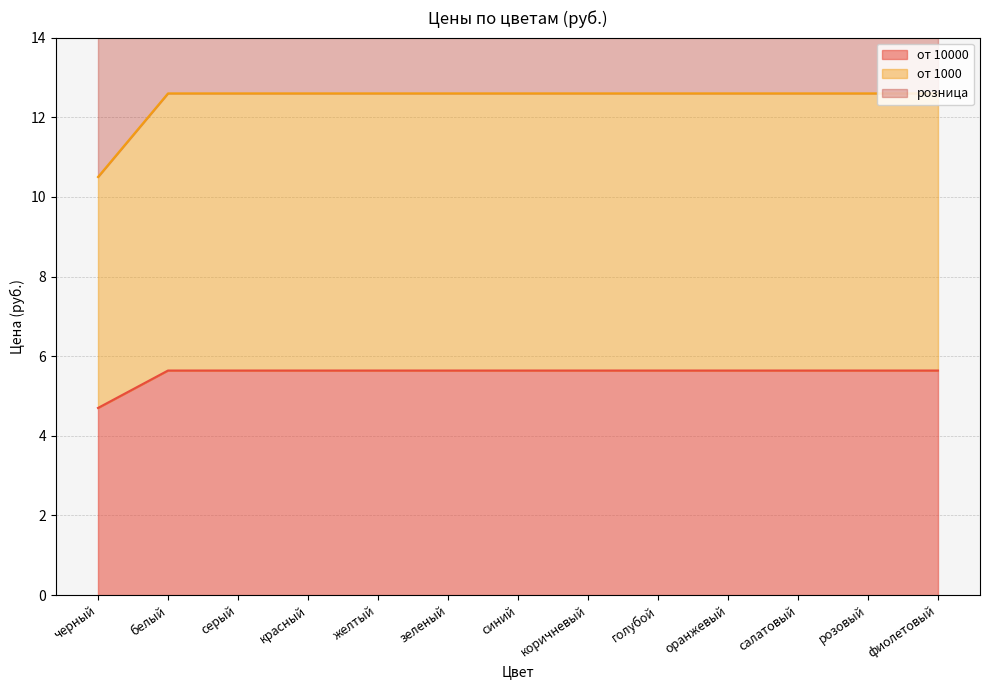

What position from the left is фиолетовый?

13